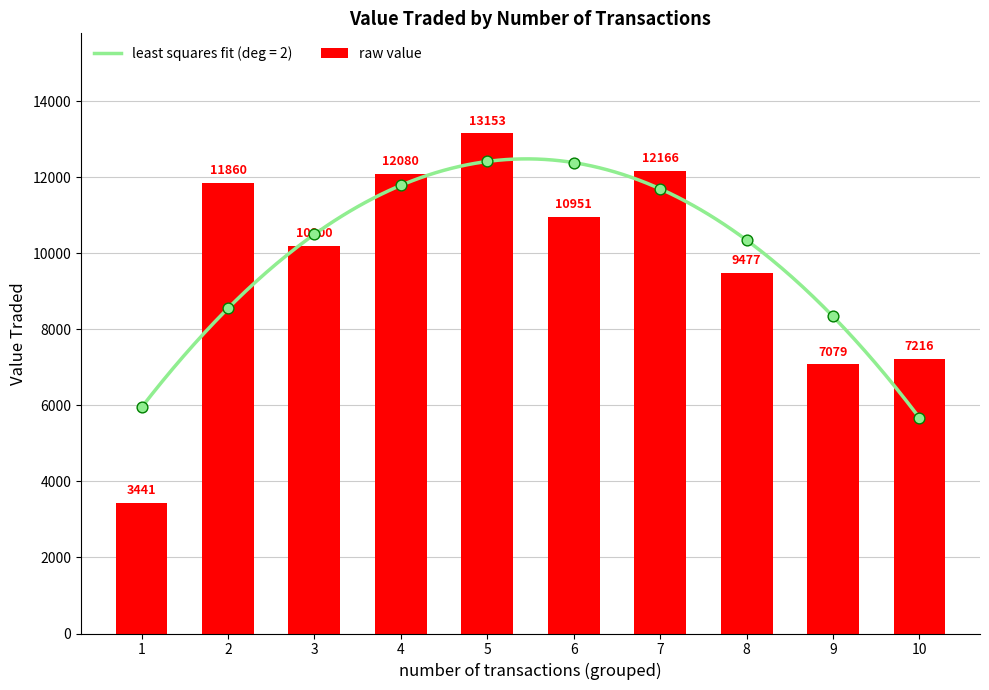

What is the ratio of the value at 6 to the value at 1?

3.2